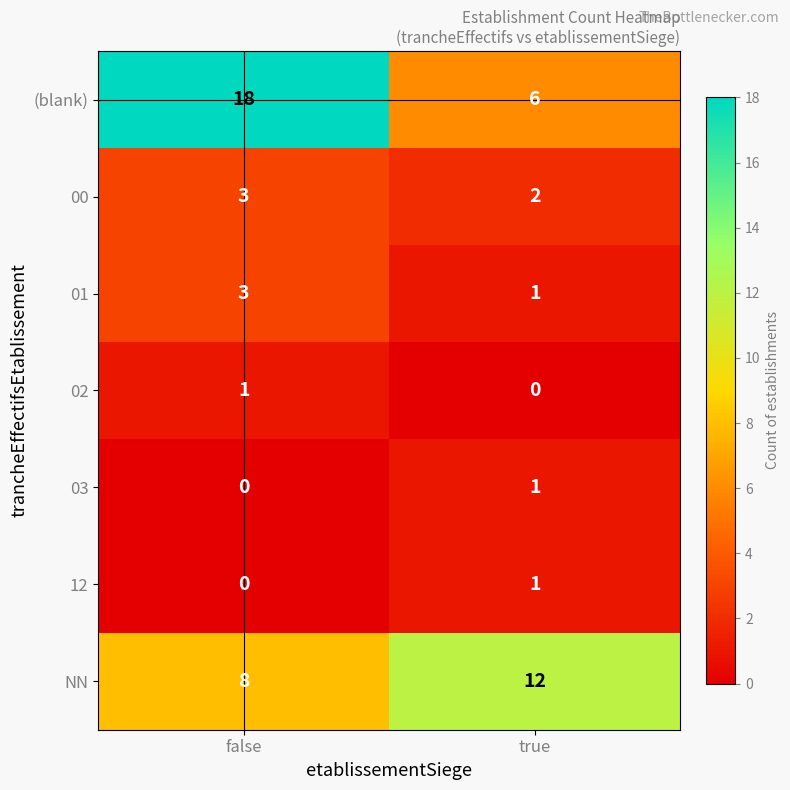

What is the difference between the highest and lowest values at true?

12